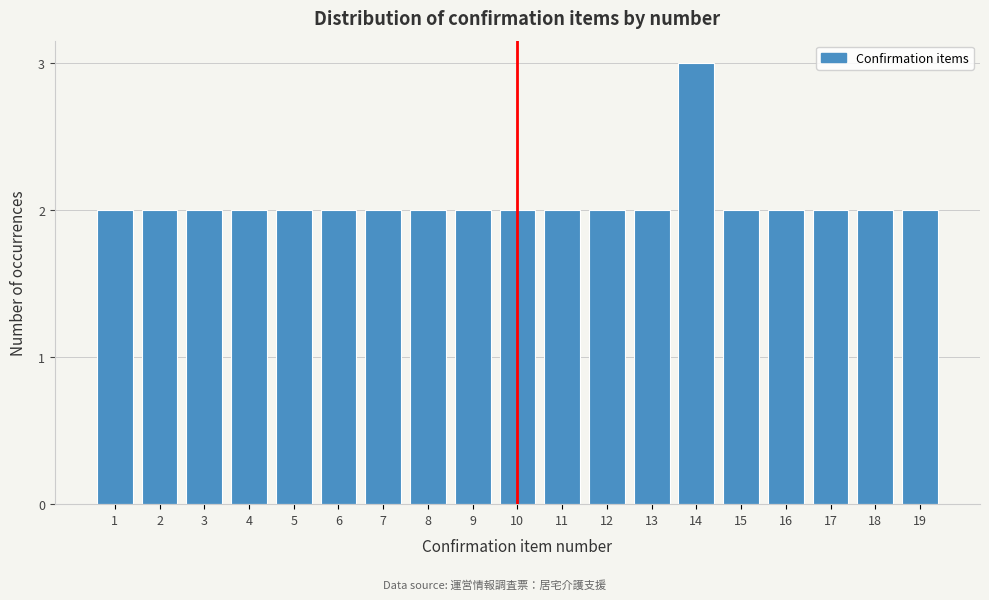

Reading left to right, extract all data points from this chart.

1=2	2=2	3=2	4=2	5=2	6=2	7=2	8=2	9=2	10=2	11=2	12=2	13=2	14=3	15=2	16=2	17=2	18=2	19=2